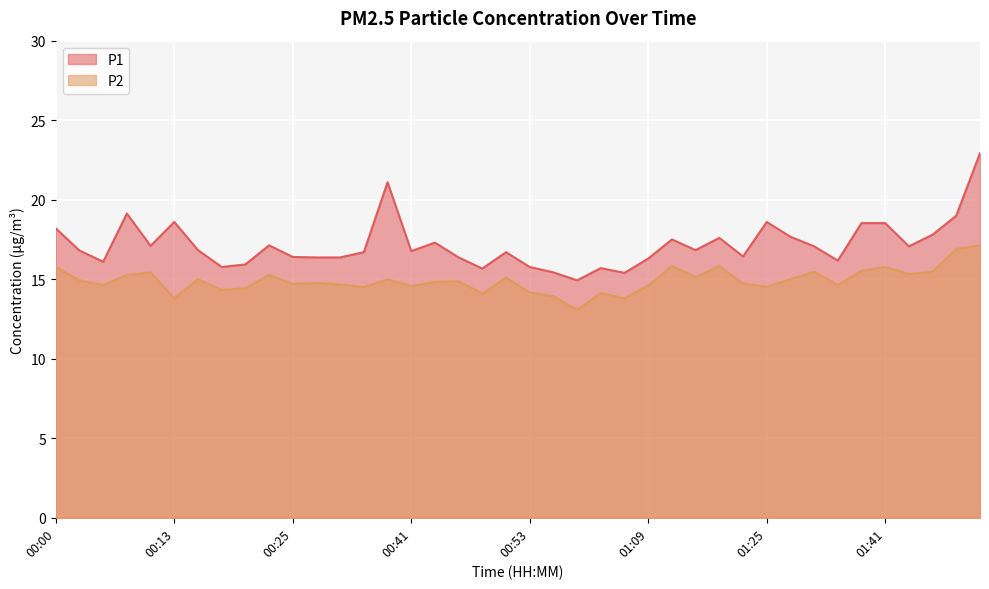

Reading left to right, extract all data points from this chart.

P1: 00:00=18.2	00:03=16.8	00:05=16.1	00:08=19.1	00:10=17.1	00:13=18.6	00:15=16.8	00:18=15.8	00:20=15.9	00:23=17.1	00:25=16.4	00:31=16.4	00:33=16.4	00:36=16.7	00:38=21.1	00:41=16.8	00:43=17.3	00:46=16.4	00:48=15.7	00:51=16.7	00:53=15.8	00:56=15.4	01:01=14.9	01:04=15.7	01:06=15.4	01:09=16.3	01:11=17.5	01:14=16.8	01:16=17.6	01:19=16.4	01:25=18.6	01:28=17.7	01:31=17.1	01:33=16.2	01:36=18.5	01:41=18.5	01:44=17.1	01:46=17.8	01:49=19.0	01:51=22.9
P2: 00:00=15.8	00:03=14.9	00:05=14.6	00:08=15.3	00:10=15.4	00:13=13.8	00:15=15.0	00:18=14.3	00:20=14.4	00:23=15.3	00:25=14.7	00:31=14.8	00:33=14.7	00:36=14.5	00:38=15.0	00:41=14.6	00:43=14.8	00:46=14.9	00:48=14.1	00:51=15.1	00:53=14.2	00:56=13.9	01:01=13.1	01:04=14.1	01:06=13.8	01:09=14.6	01:11=15.8	01:14=15.1	01:16=15.8	01:19=14.7	01:25=14.5	01:28=15.0	01:31=15.5	01:33=14.6	01:36=15.5	01:41=15.8	01:44=15.3	01:46=15.5	01:49=16.9	01:51=17.1